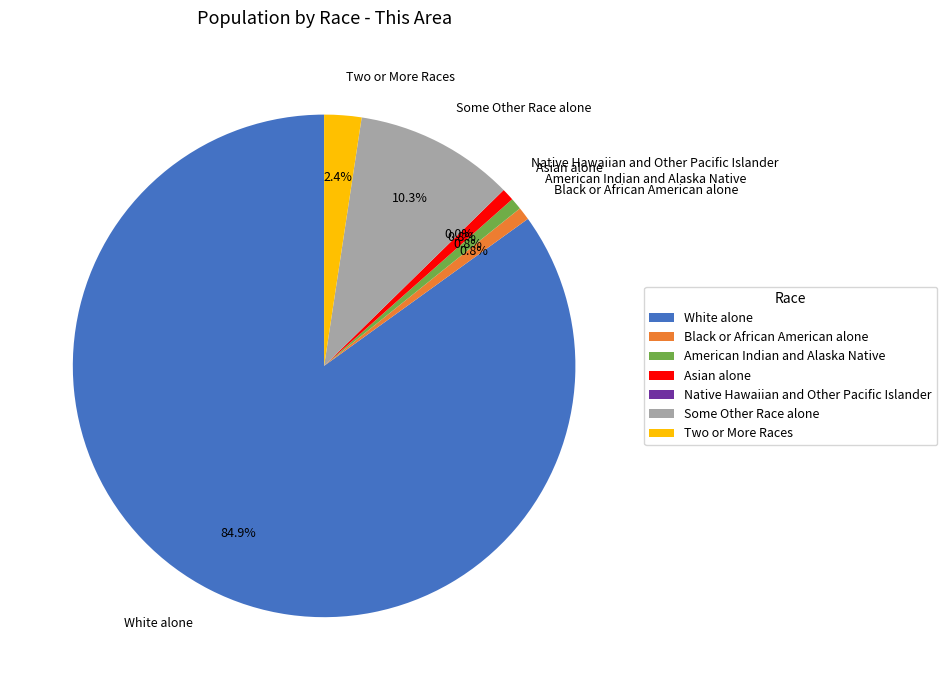

To the nearest percent, what is the difference between the largest and smallest slice percentages?

85%